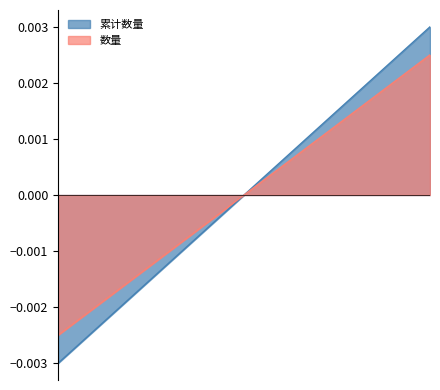

How many lines are shown in the chart?

2